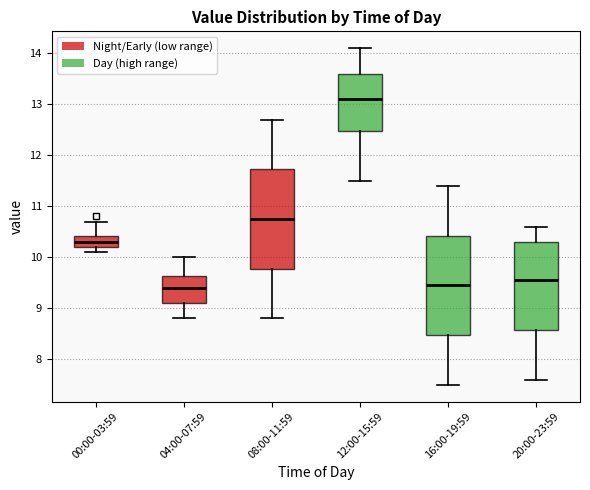

Where does the median line of the box for 16:00-19:59 sit on the y-axis? The values are not printed on the chart, so give them approximately, as read against the axis.

9.5